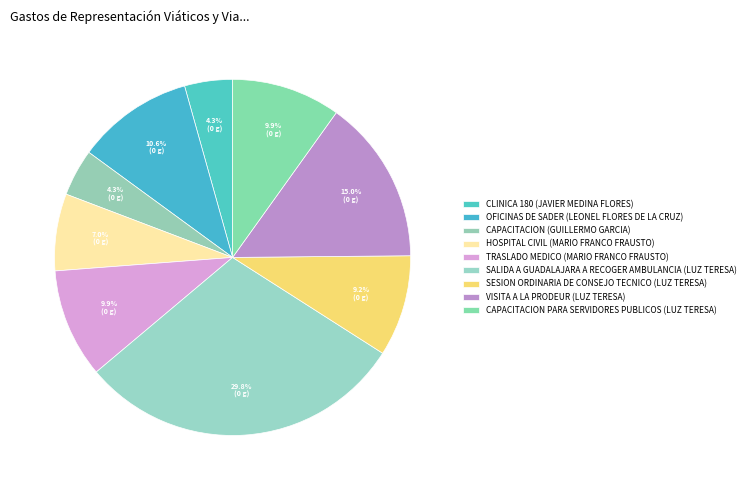

Rank the categories by value from highest to lowest.

SALIDA A GUADALAJARA A RECOGER AMBULANCIA (LUZ TERESA), VISITA A LA PRODEUR (LUZ TERESA), OFICINAS DE SADER (LEONEL FLORES DE LA CRUZ), TRASLADO MEDICO (MARIO FRANCO FRAUSTO), CAPACITACION PARA SERVIDORES PUBLICOS (LUZ TERESA), SESION ORDINARIA DE CONSEJO TECNICO (LUZ TERESA), HOSPITAL CIVIL (MARIO FRANCO FRAUSTO), CLINICA 180 (JAVIER MEDINA FLORES), CAPACITACION (GUILLERMO GARCIA)